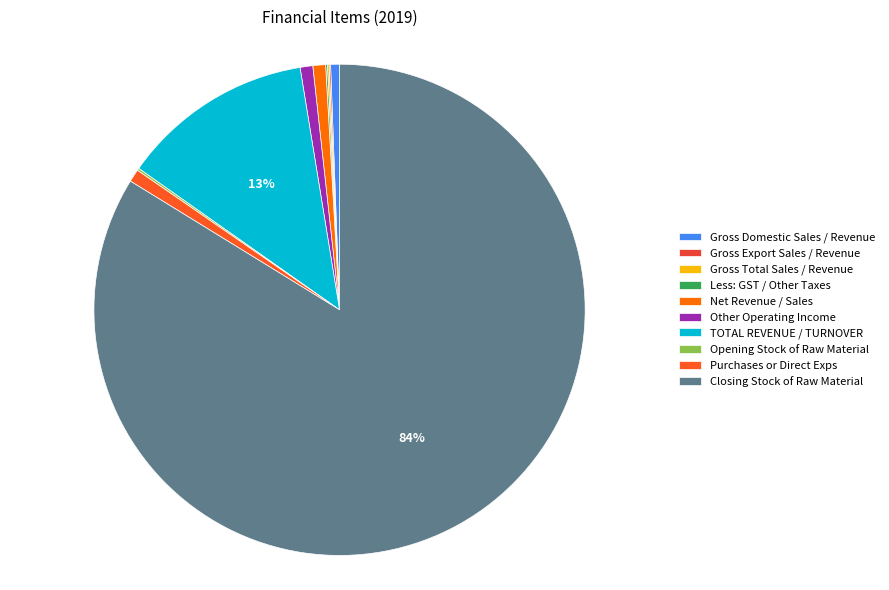

True or false: Gross Domestic Sales / Revenue accounts for 14% of the total.

False